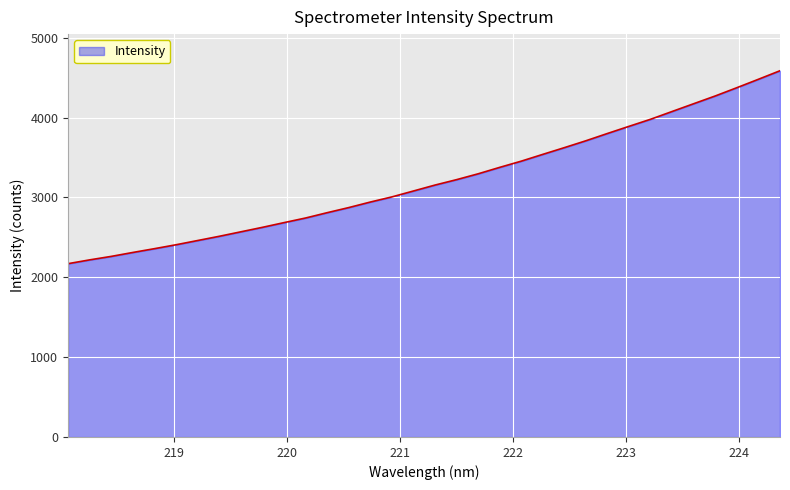

What is the difference between the maximum and minimum values?

2416.1